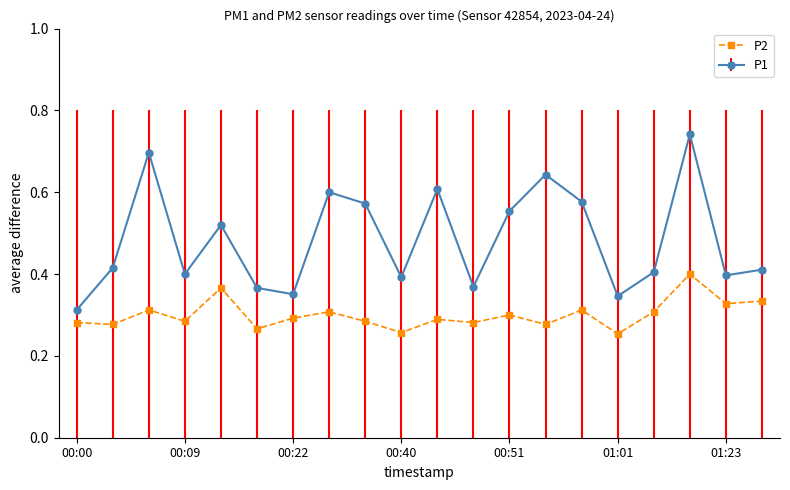

List the series in order of their overall mean, highest first.

P1, P2